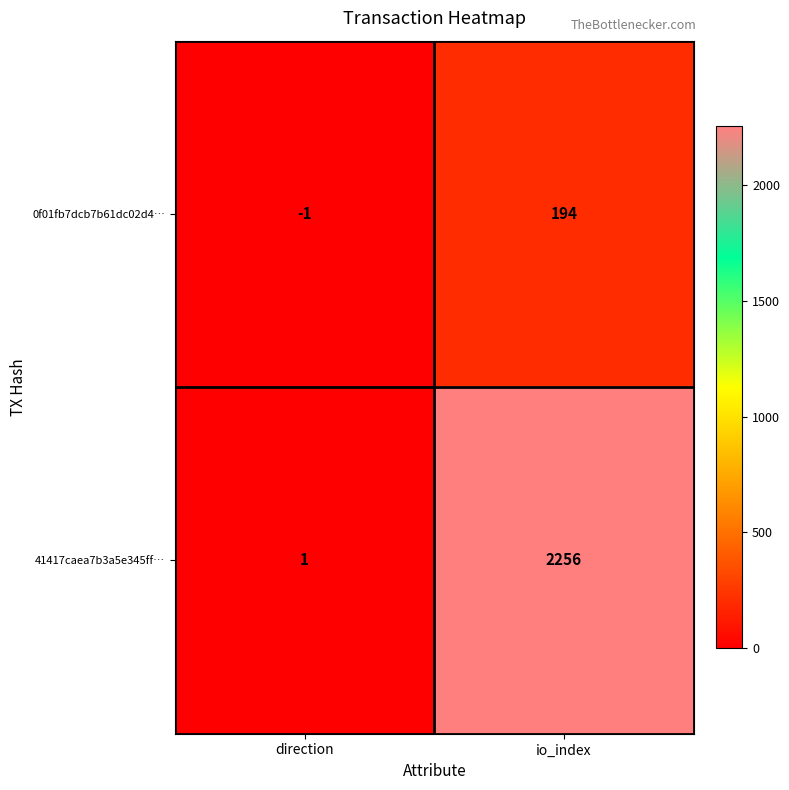

Reading right to left, what are all the values shown in this chart?

0f01fb7dcb7b61dc02d4…: 194	-1
41417caea7b3a5e345ff…: 2256	1